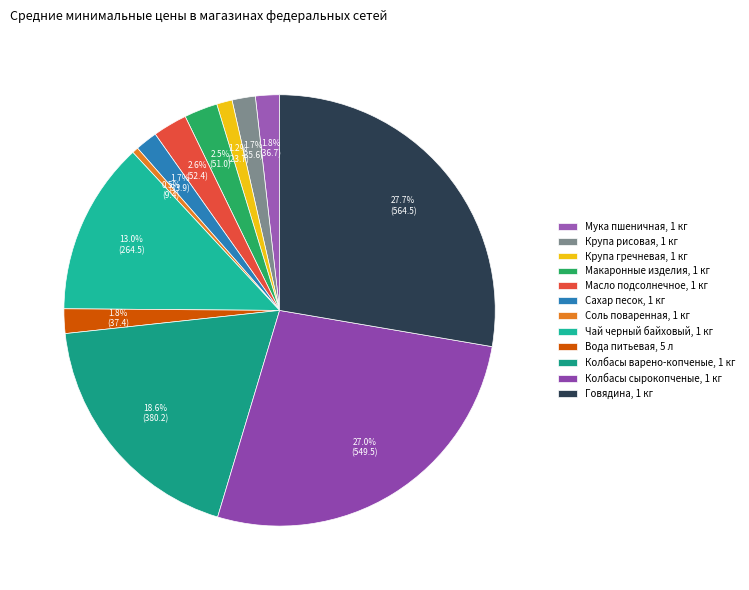

Which category has the smallest portion of the pie?

Соль поваренная, 1 кг